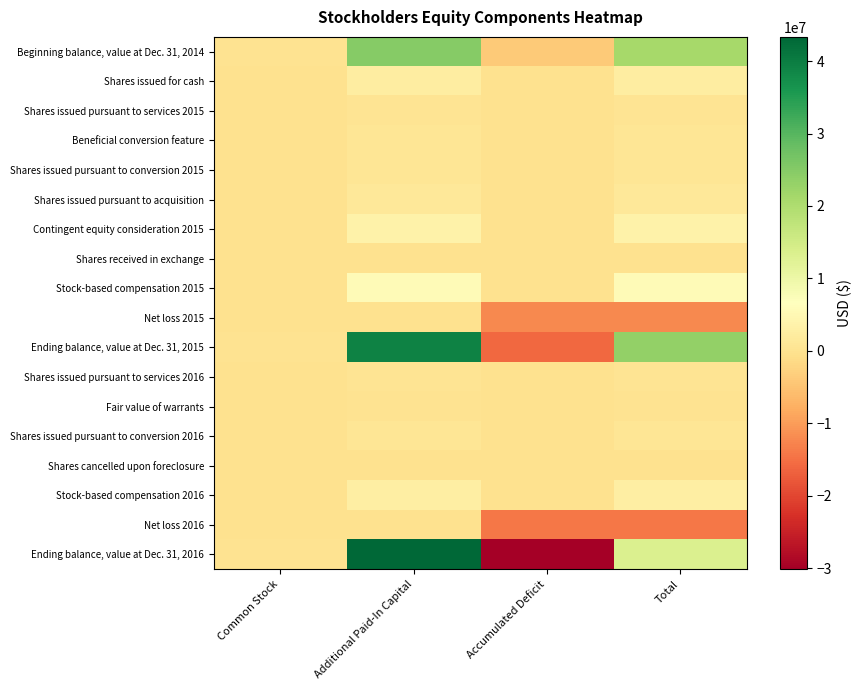

Reading right to left, extract all data points from this chart.

Beginning balance, value at Dec. 31, 2014: Total=21075315	Accumulated Deficit=-3756363	Additional Paid-In Capital=24828337	Common Stock=3341
Shares issued for cash: Total=2520000	Accumulated Deficit=0	Additional Paid-In Capital=2519874	Common Stock=126
Shares issued pursuant to services 2015: Total=416002	Accumulated Deficit=0	Additional Paid-In Capital=415977	Common Stock=25
Beneficial conversion feature: Total=612500	Accumulated Deficit=0	Additional Paid-In Capital=612500	Common Stock=0
Shares issued pursuant to conversion 2015: Total=778373	Accumulated Deficit=0	Additional Paid-In Capital=777801	Common Stock=572
Shares issued pursuant to acquisition: Total=1150000	Accumulated Deficit=0	Additional Paid-In Capital=1149500	Common Stock=500
Contingent equity consideration 2015: Total=3489000	Accumulated Deficit=0	Additional Paid-In Capital=3489000	Common Stock=0
Shares received in exchange: Total=-241889	Accumulated Deficit=0	Additional Paid-In Capital=-241839	Common Stock=-50
Stock-based compensation 2015: Total=5719791	Accumulated Deficit=0	Additional Paid-In Capital=5719761	Common Stock=30
Net loss 2015: Total=-12233128	Accumulated Deficit=-12233128	Additional Paid-In Capital=0	Common Stock=0
Ending balance, value at Dec. 31, 2015: Total=23285964	Accumulated Deficit=-15989491	Additional Paid-In Capital=39270911	Common Stock=4544
Shares issued pursuant to services 2016: Total=541126	Accumulated Deficit=0	Additional Paid-In Capital=540993	Common Stock=133
Fair value of warrants: Total=266800	Accumulated Deficit=0	Additional Paid-In Capital=266800	Common Stock=0
Shares issued pursuant to conversion 2016: Total=583000	Accumulated Deficit=0	Additional Paid-In Capital=583353	Common Stock=647
Shares cancelled upon foreclosure: Total=-60351	Accumulated Deficit=0	Additional Paid-In Capital=-60339	Common Stock=-12
Stock-based compensation 2016: Total=2625881	Accumulated Deficit=0	Additional Paid-In Capital=2732908	Common Stock=0
Net loss 2016: Total=-14141298	Accumulated Deficit=-14141298	Additional Paid-In Capital=0	Common Stock=0
Ending balance, value at Dec. 31, 2016: Total=13208149	Accumulated Deficit=-30130789	Additional Paid-In Capital=43333176	Common Stock=5762